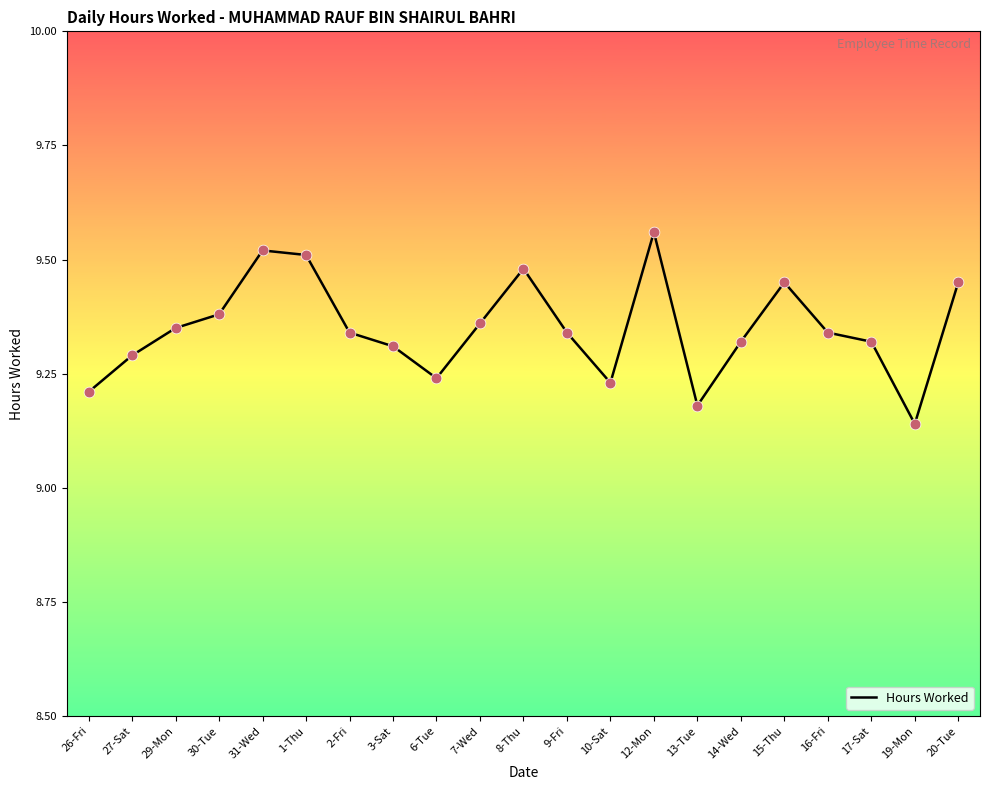

Which has a higher value, 19-Mon or 2-Fri?

2-Fri